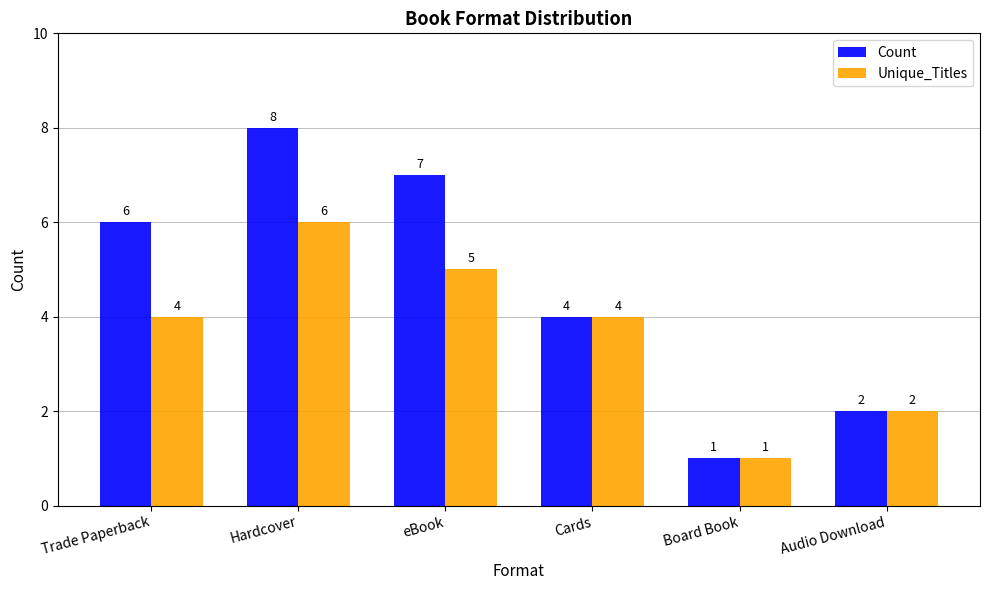

The value of Unique_Titles at Audio Download is 1. True or false?

False